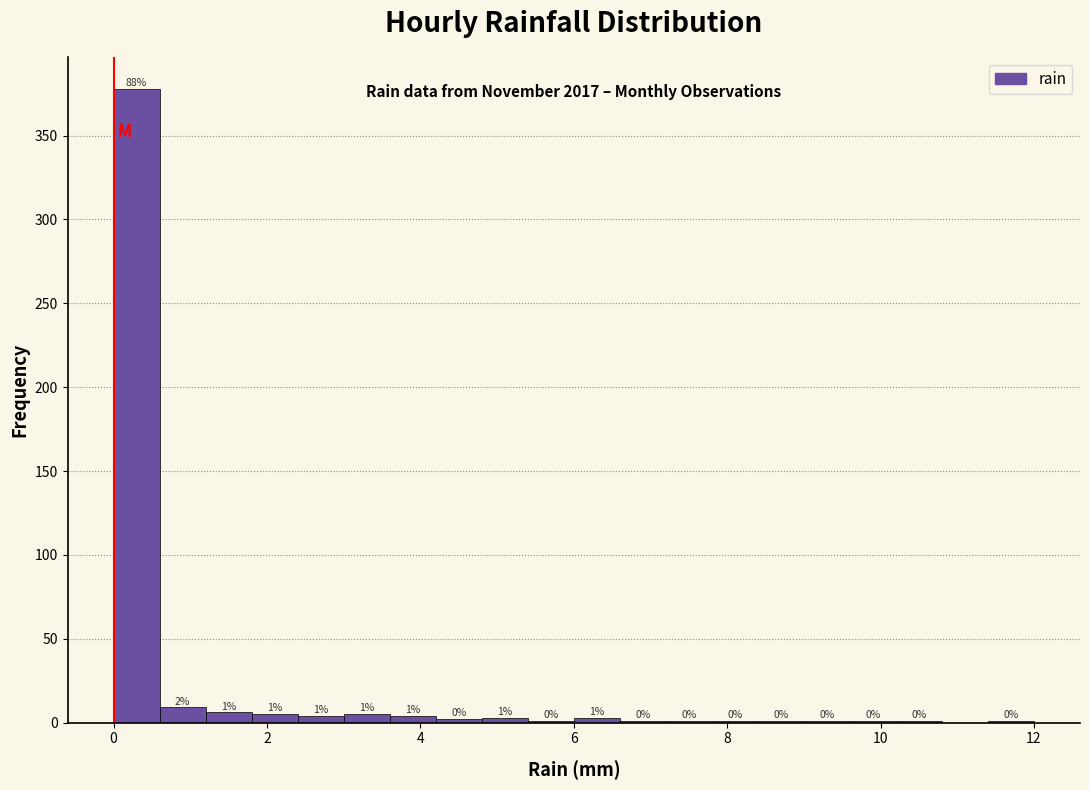

Around what value on the x-axis is the tallest bar? Give the approximate position of its centre, as read against the axis.

0.4